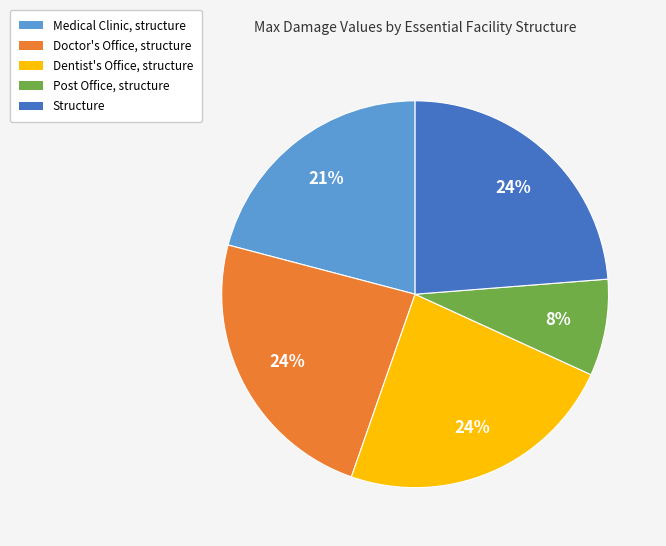

What percentage is the Structure slice, to the nearest percent?

24%